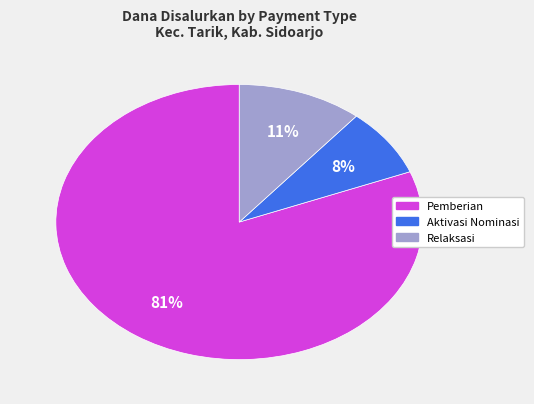

To the nearest percent, what is the average slice percentage?

33%